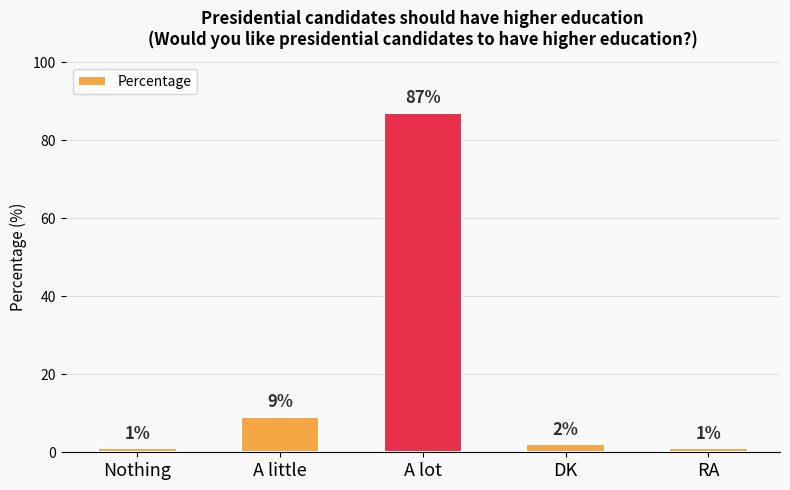

How many categories are shown in the chart?

5